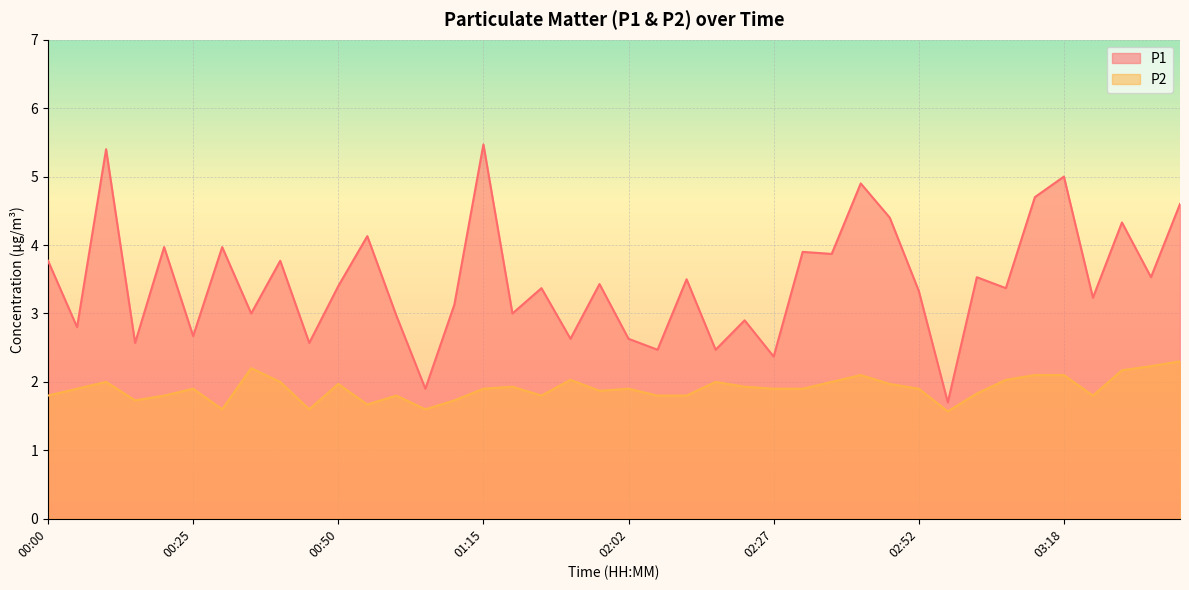

True or false: P2 and P1 intersect in this chart.

False